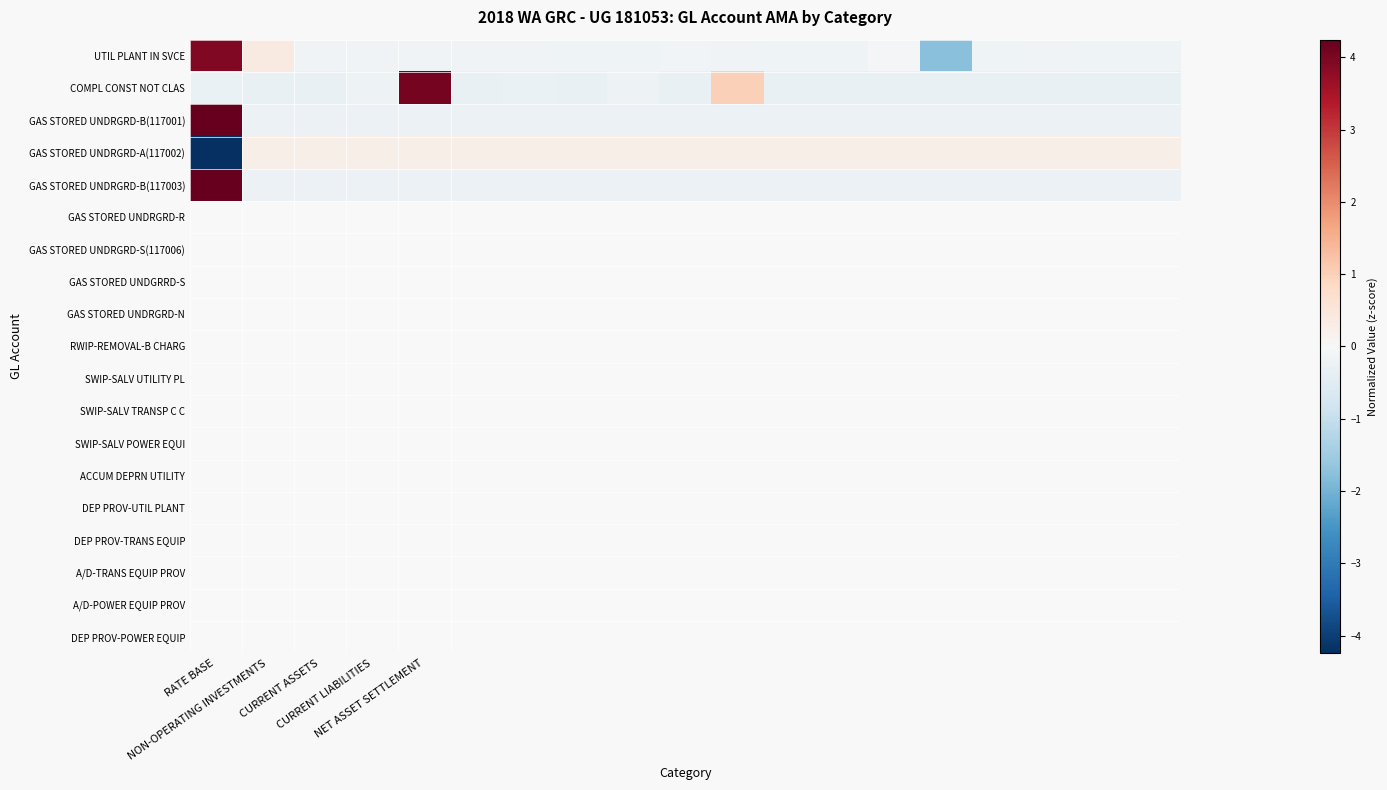

Which category has the highest value across all series?

RATE BASE